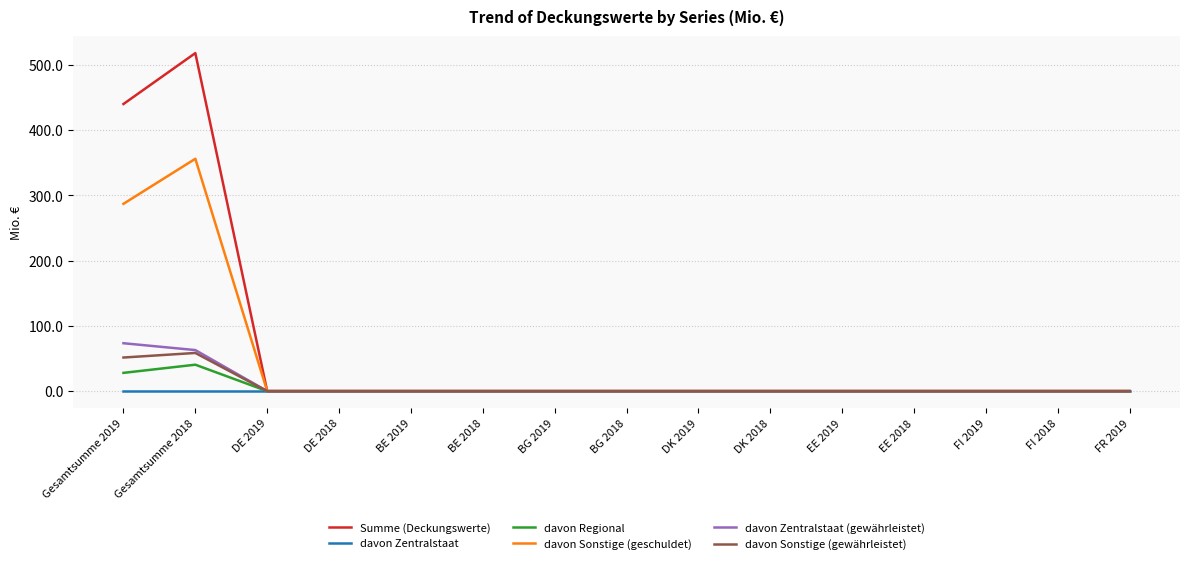

What position from the left is FI 2018?

14